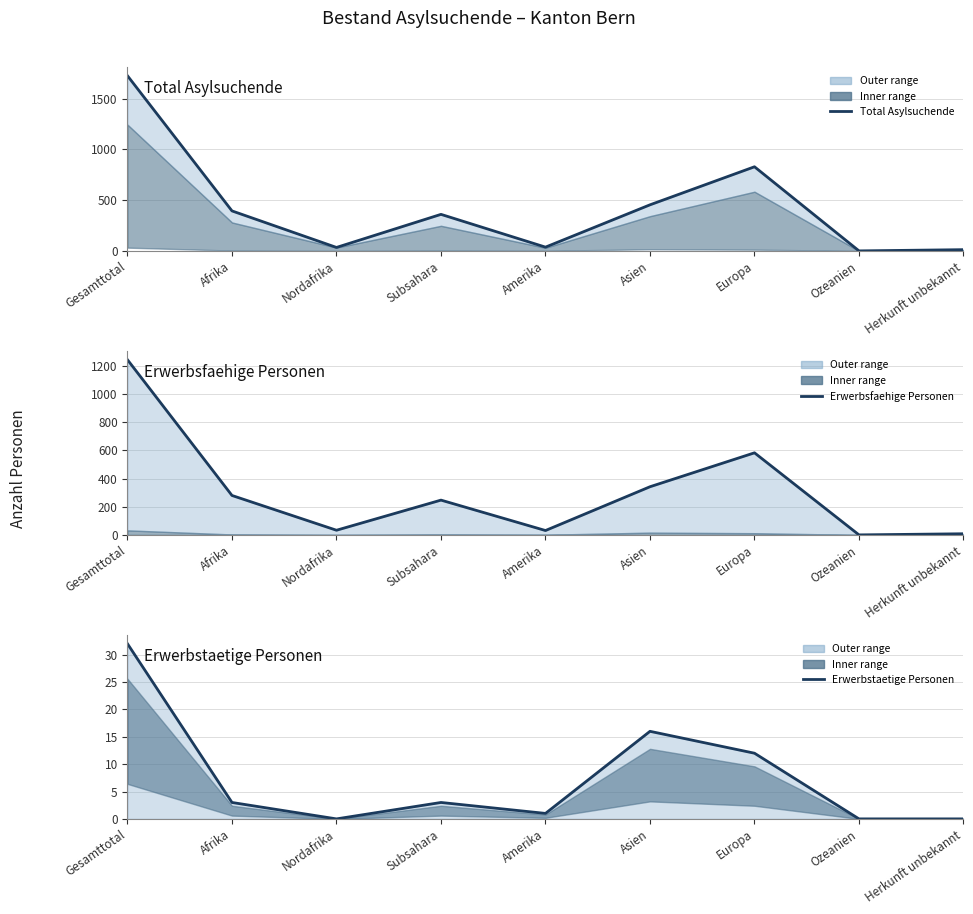

What is the label of the 3rd point from the right?

Europa